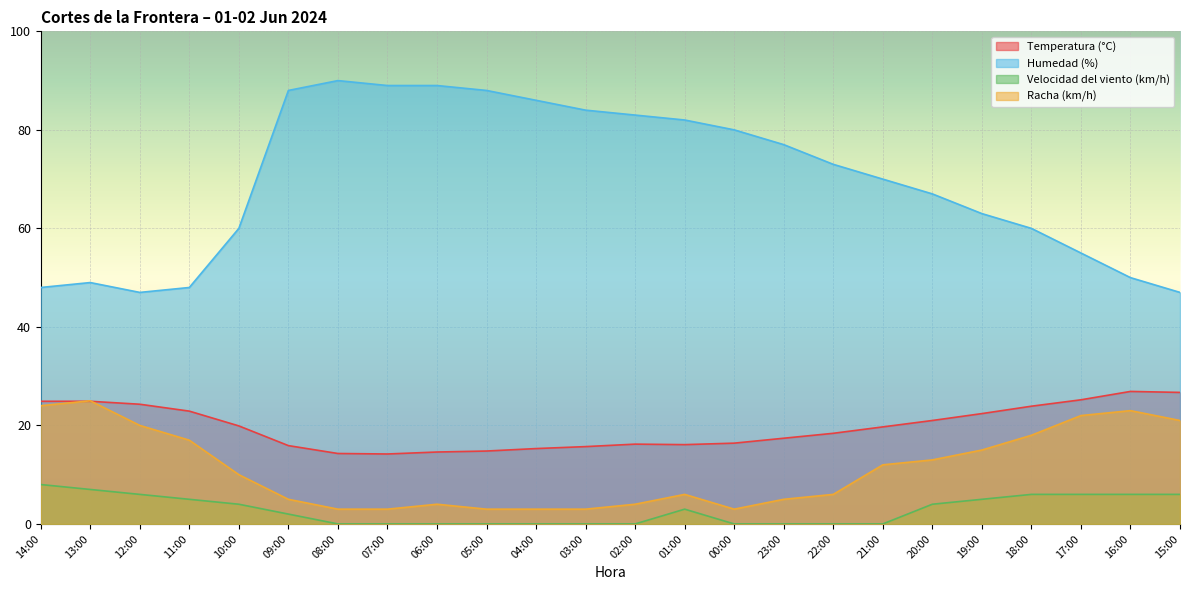

How many data points in Racha (km/h) are above 10?

11